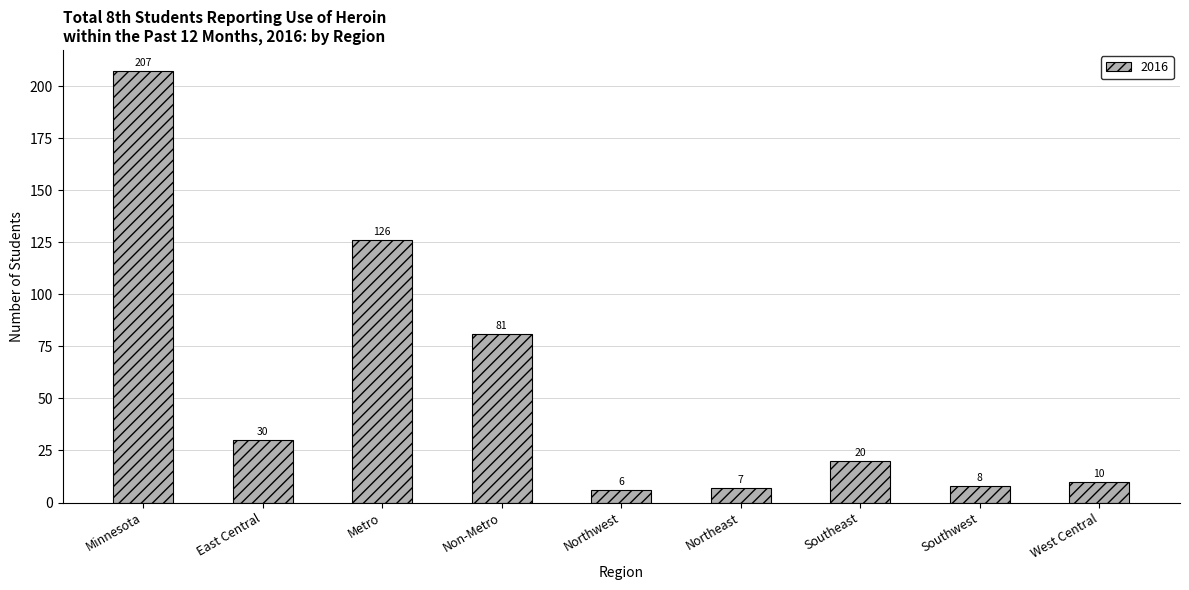

True or false: the data shows 30 at East Central.

True